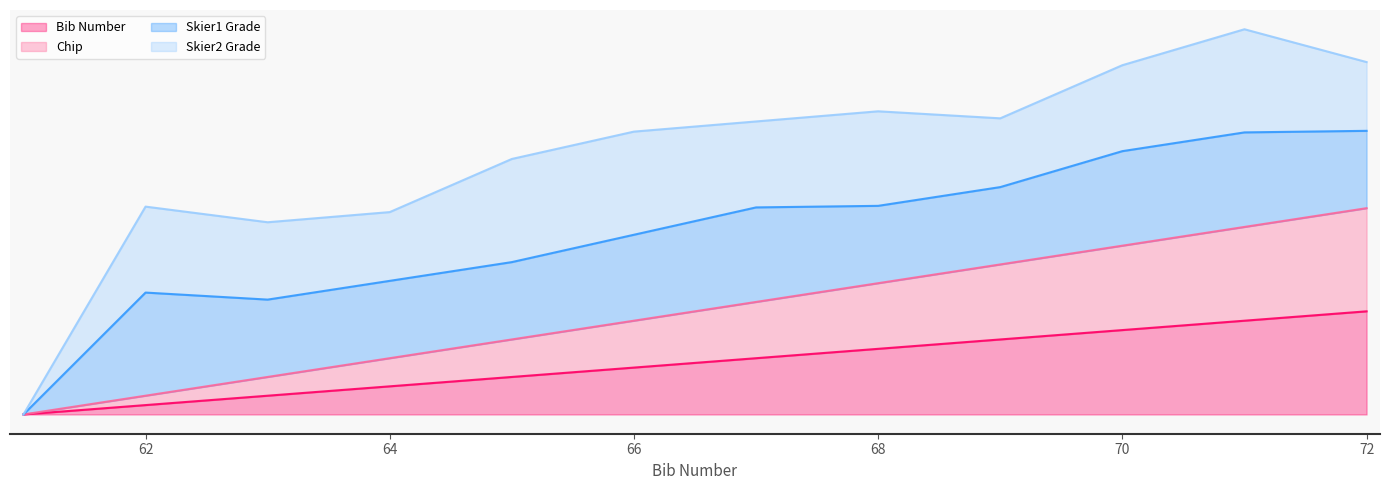

True or false: Bib Number and Chip intersect in this chart.

False